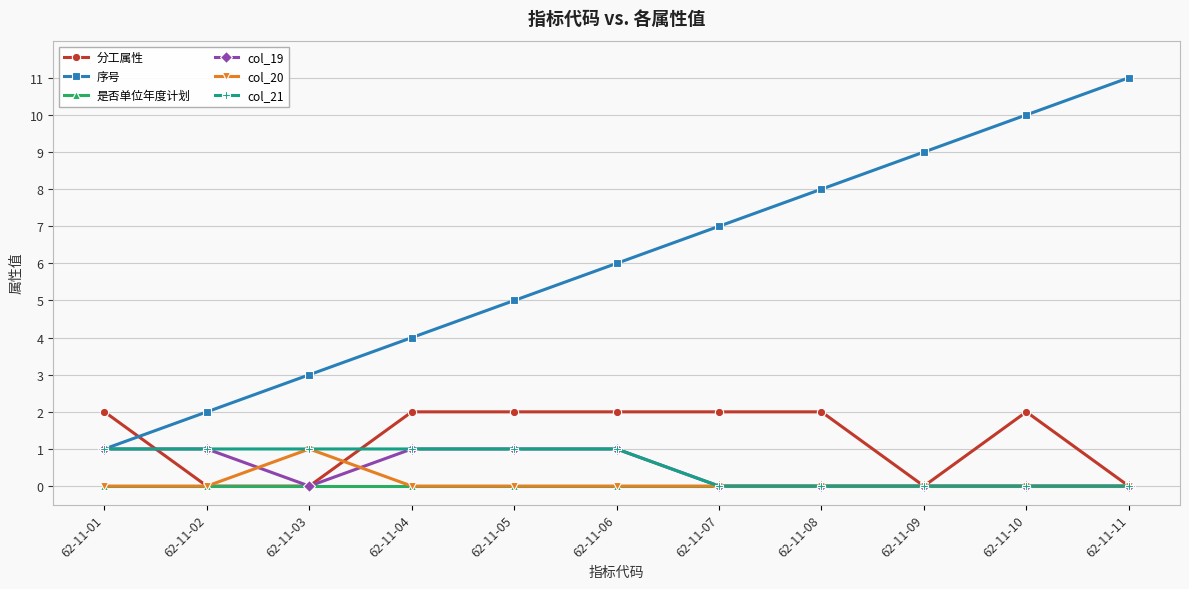

How many categories are shown in the chart?

11